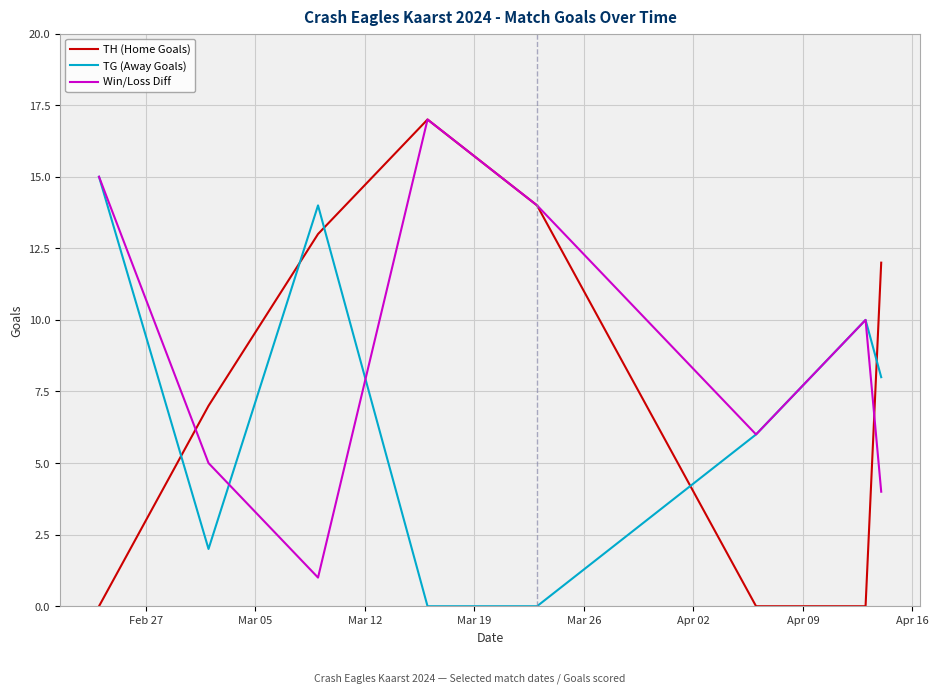

List the series in order of their overall mean, lowest first.

TG (Away Goals), TH (Home Goals), Win/Loss Diff